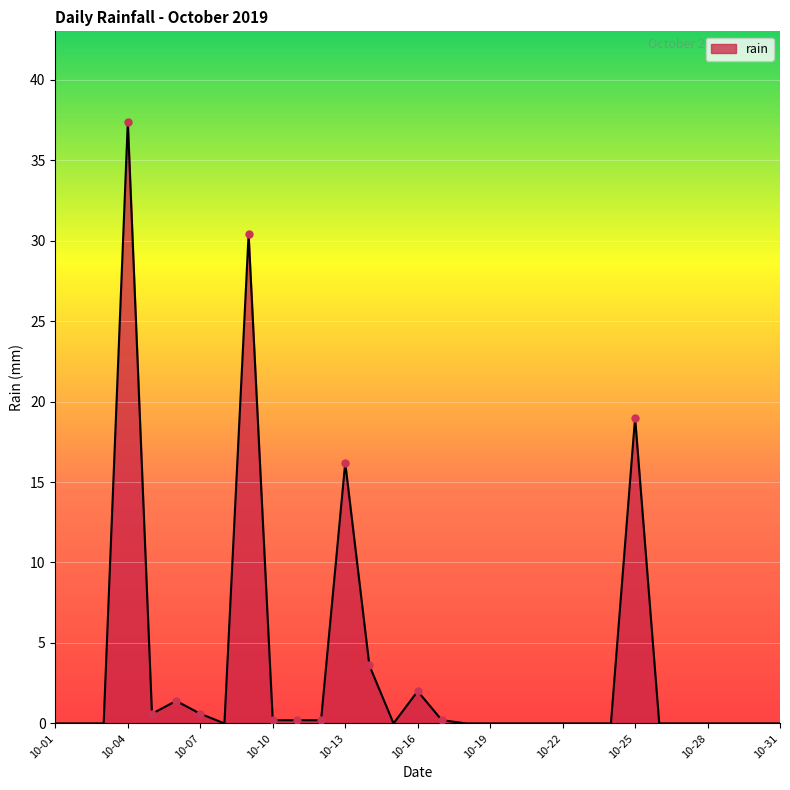

What is the difference between the maximum and minimum values?

37.4